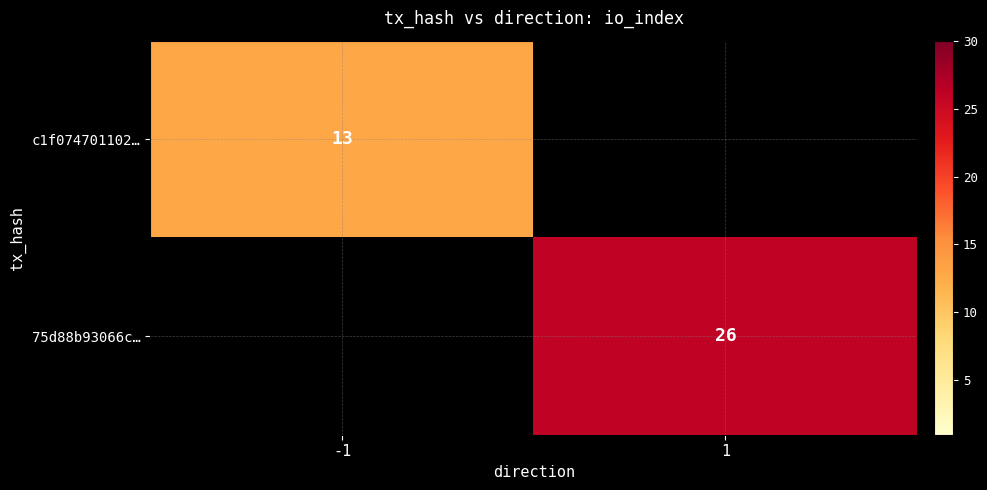

The 75d88b93066c… series shows 26 at 1. True or false?

True